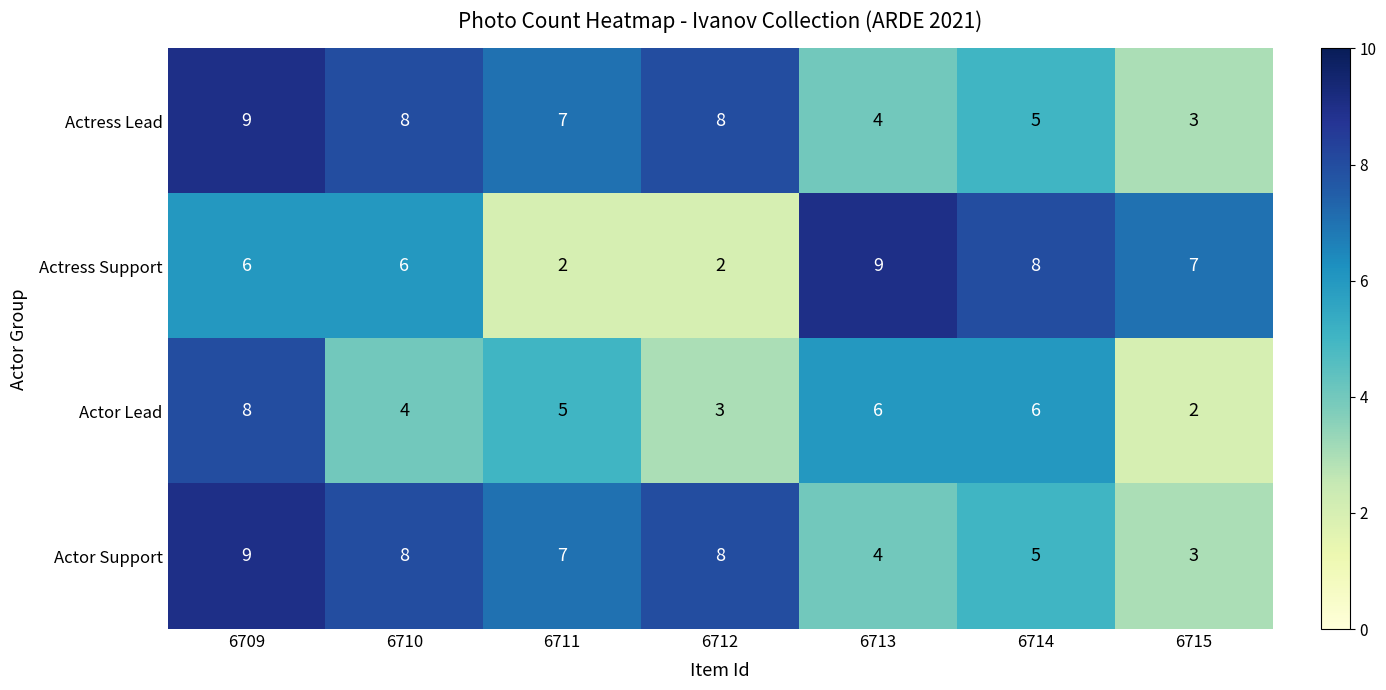

The Actor Lead series shows 4 at 6712. True or false?

False